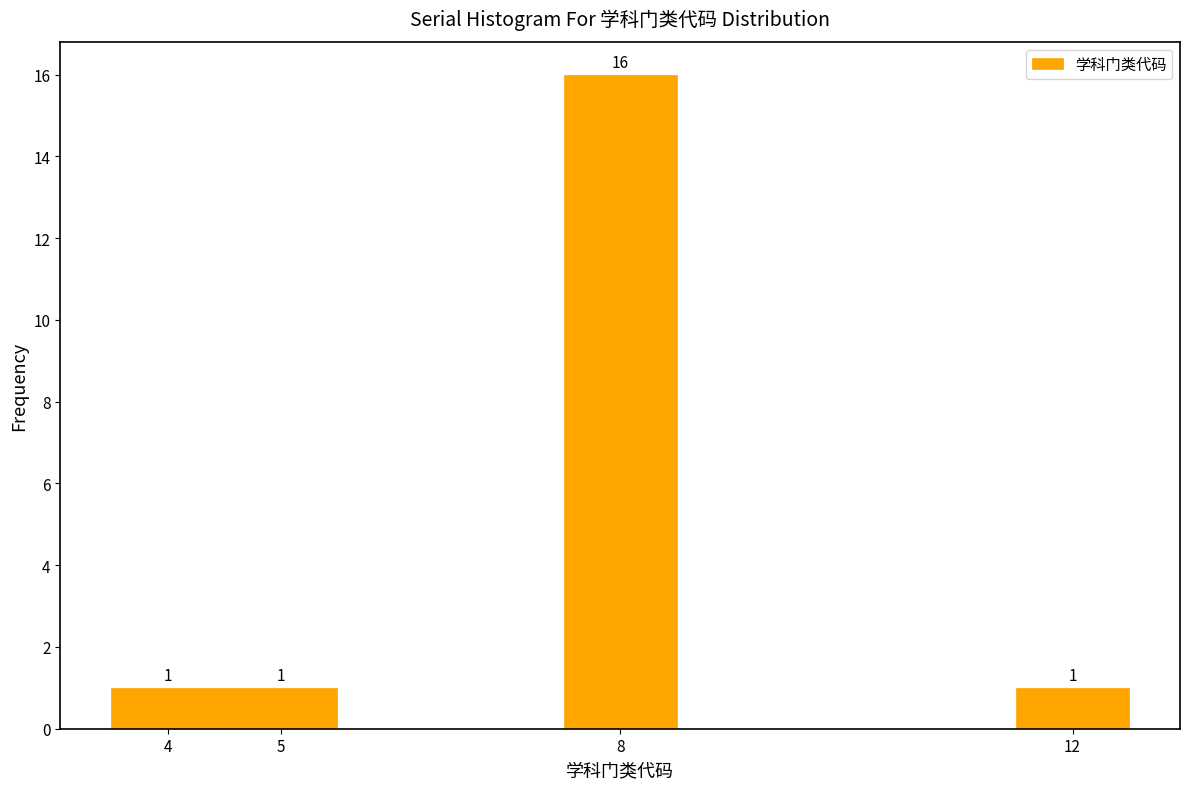

Over which range of the x-axis is the bar tallest?

7.5 to 8.5